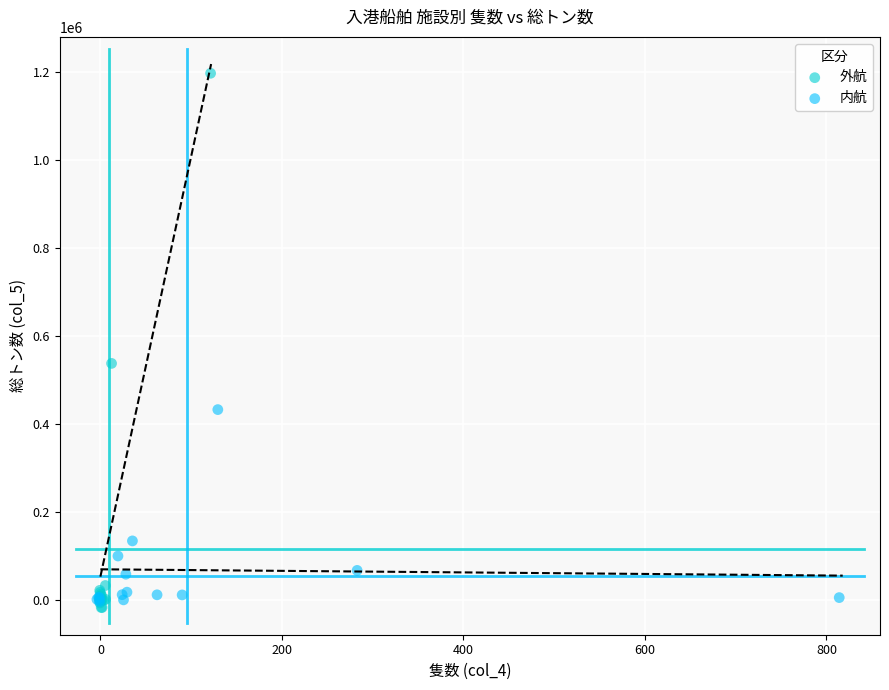

Which series contains the highest Y value?

外航